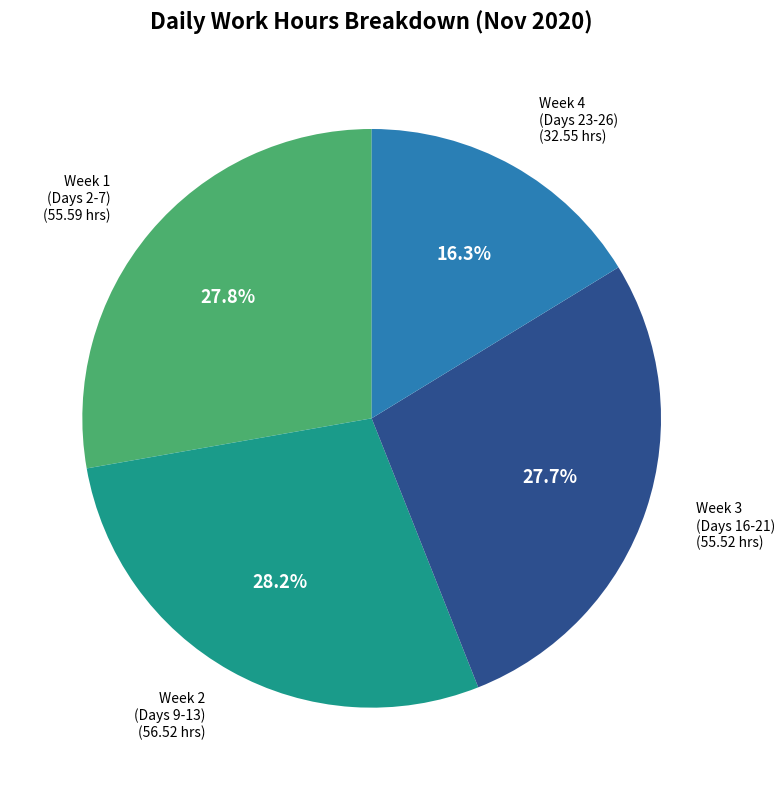

Is there any slice that represents more than half of the pie?

No